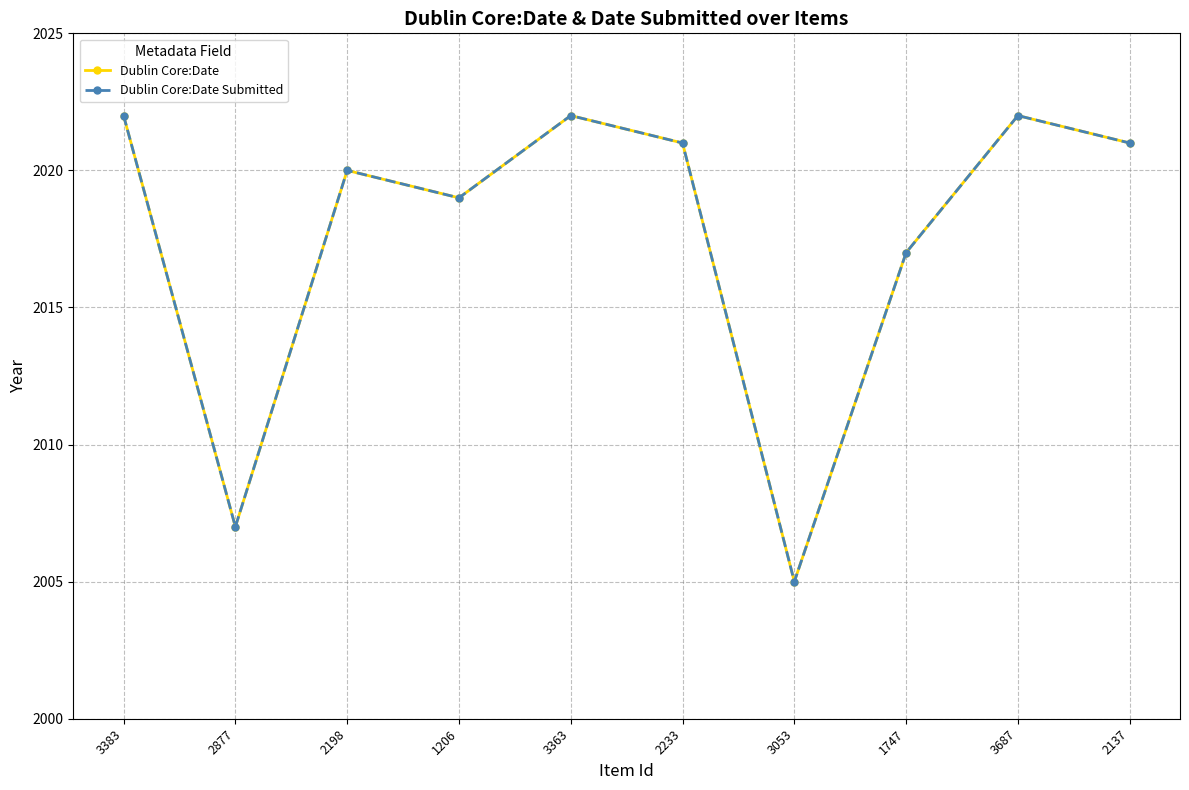

Is this an area chart (filled region under the line)?

No